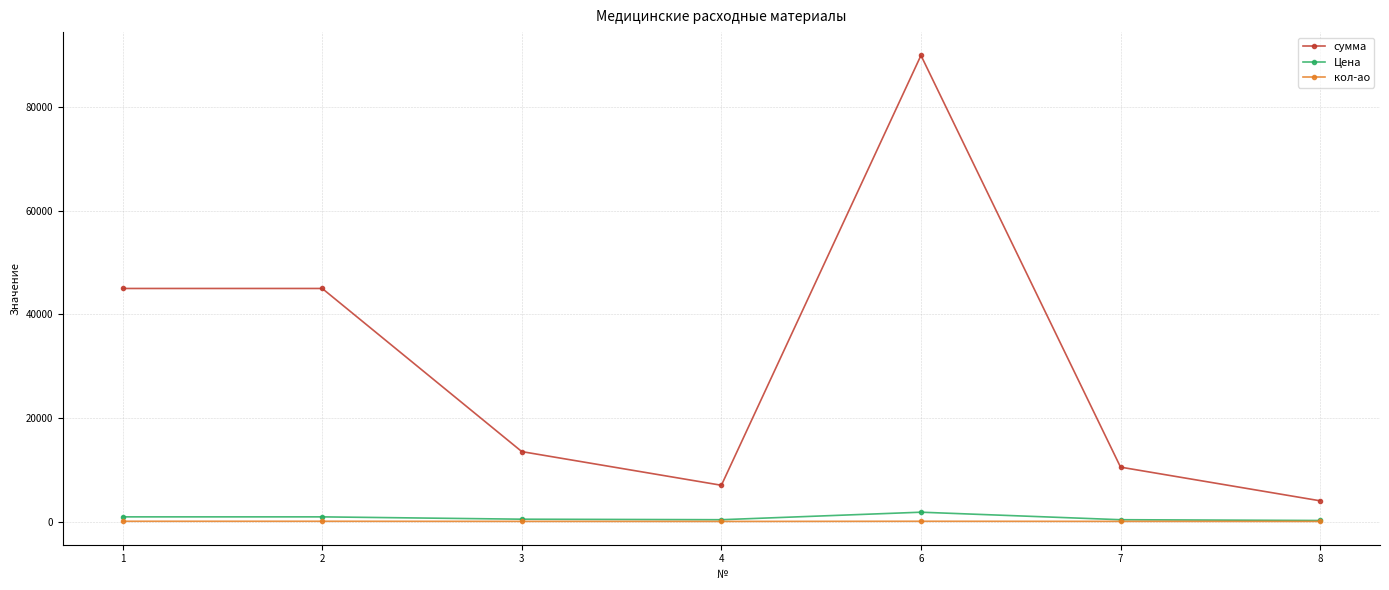

How many data points in сумма are less than 13500?

3